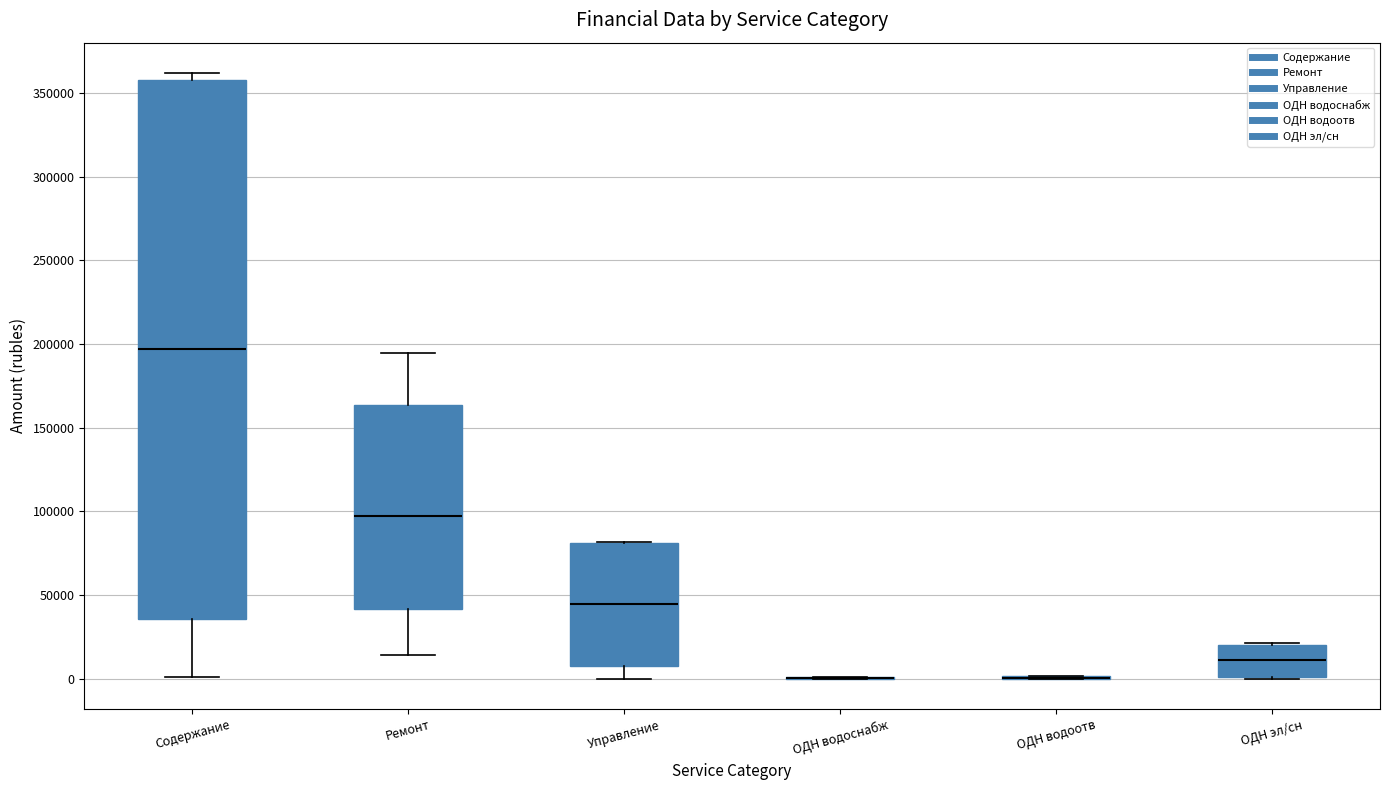

Reading left to right, transcribe this box plot: for each box, give where its median line is, the range the box spans, and where its two whiskers end, as read against the y-axis. The values are not printed on the chart, so give them approximately, as read against the axis.

Содержание: median 195000, box 35000 to 360000, whiskers 0 to 360000 (just above the box's upper edge)
Ремонт: median 95000, box 40000 to 165000, whiskers 15000 to 195000
Управление: median 45000, box 10000 to 80000, whiskers 0 to 80000
ОДН водоснабж: box collapsed to a line at 0, whiskers 0 to 0
ОДН водоотв: box collapsed to a line at 0, whiskers 0 to 0
ОДН эл/сн: median 10000, box 0 to 20000, whiskers 0 to 20000